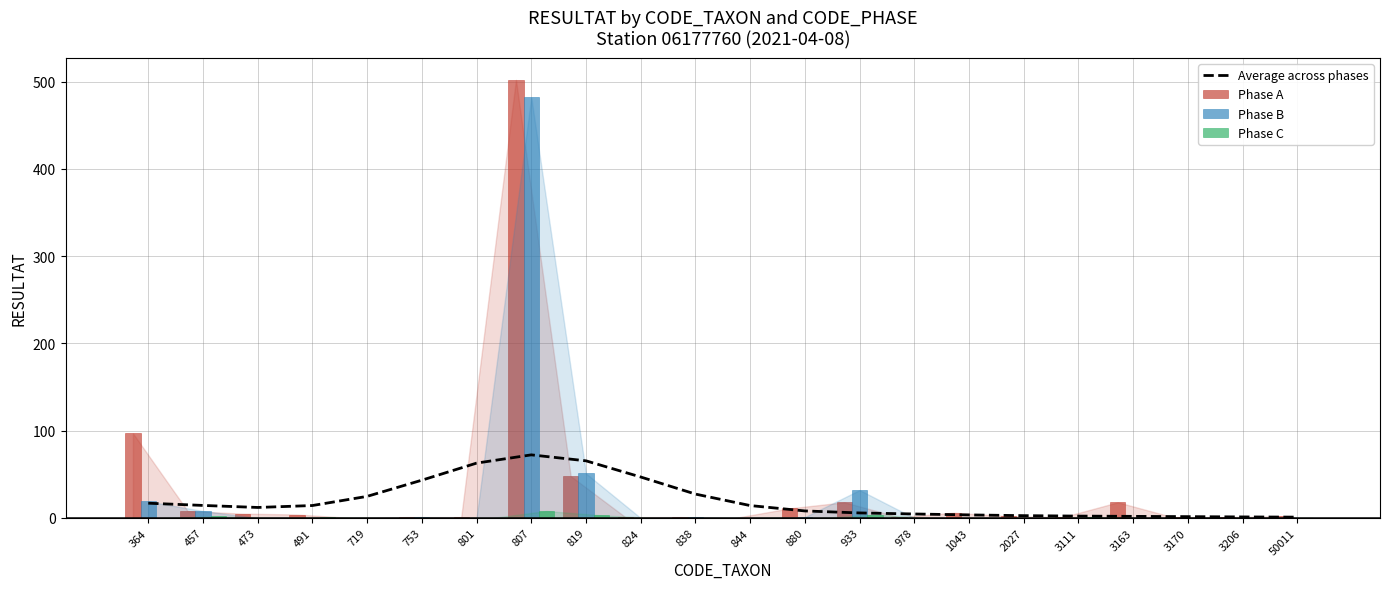

What is the difference between the highest and lowest values at 2027?

2.7